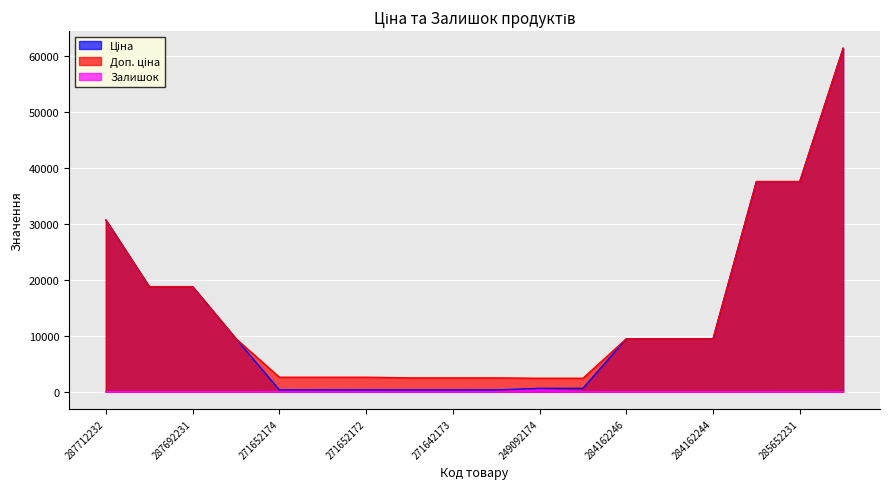

The value of Залишок at 284162246 is 114.1. True or false?

False